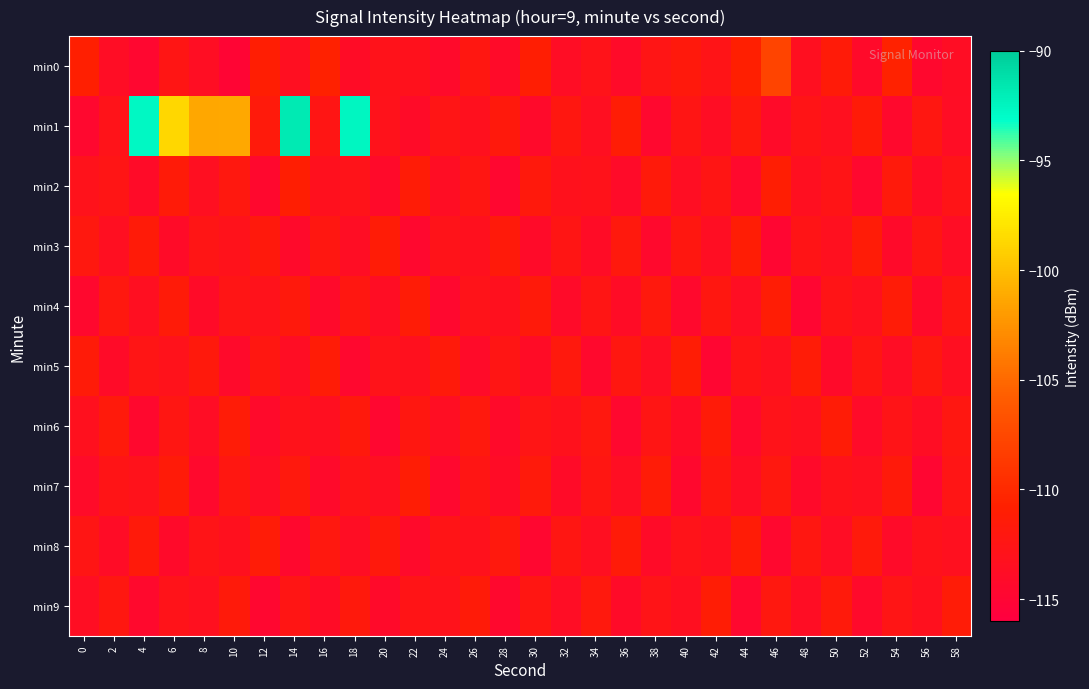

Count the number of data series in this chart.

10